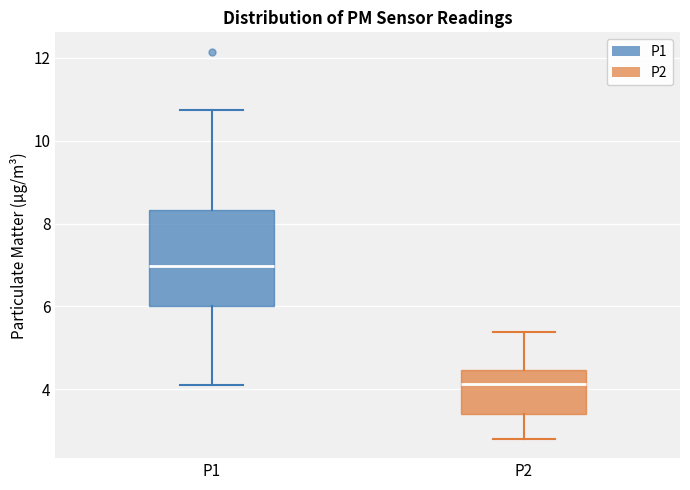

Where does the upper whisker of the box for P1 end on the y-axis? The values are not printed on the chart, so give them approximately, as read against the axis.

10.8